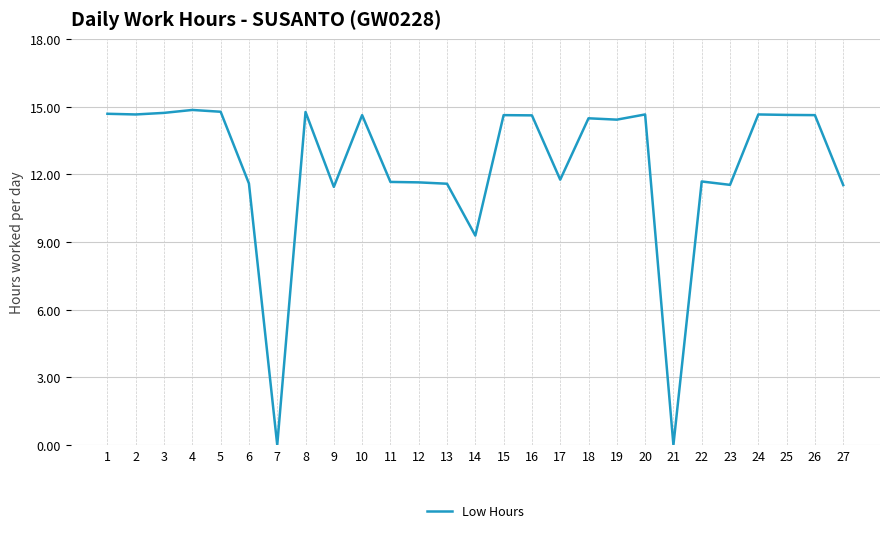

What is the change in value from 13 to 18?

+2.9